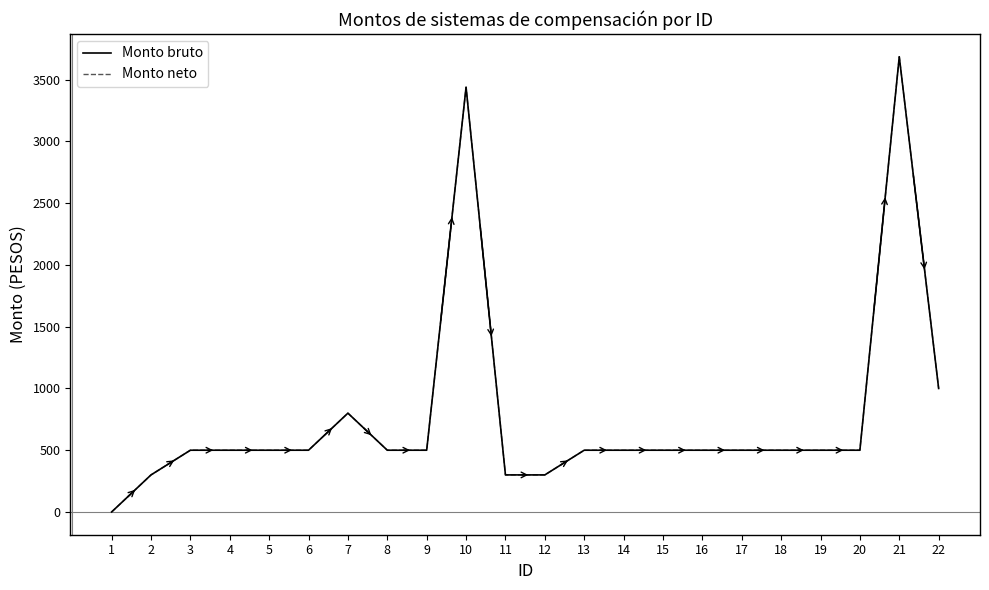

List the series in order of their peak value, lowest first.

Monto bruto, Monto neto